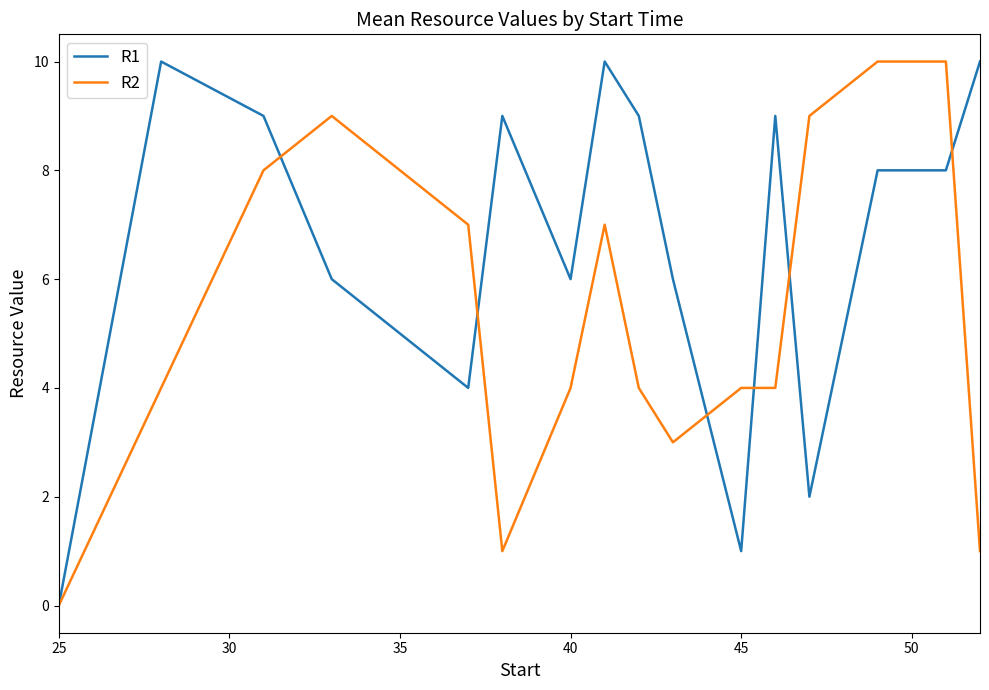

Rank the series by their average value, from lowest to highest.

R2, R1